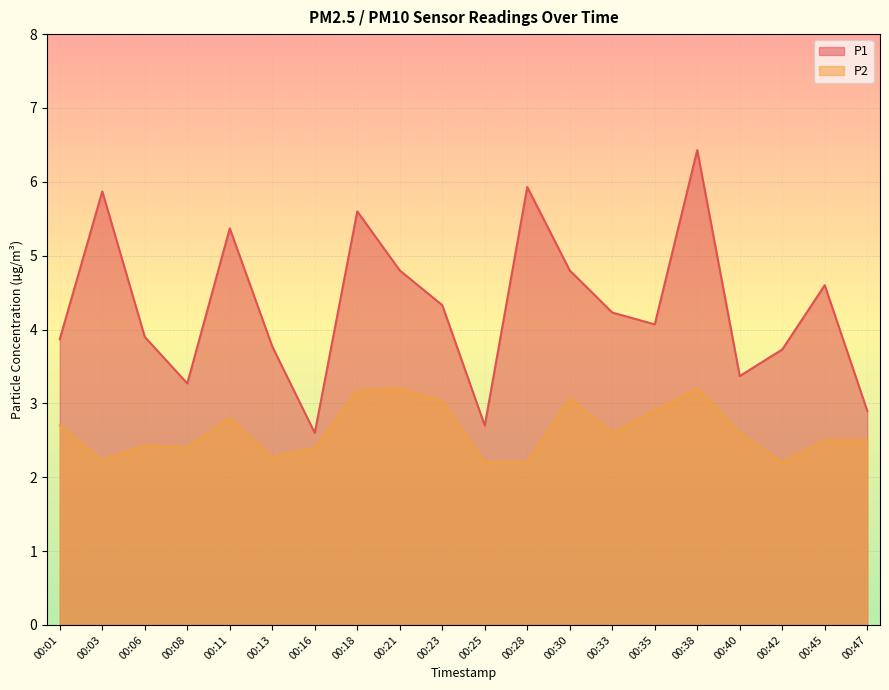

Reading right to left, list all the values displayed in this chart.

P1: 2.9	4.6	3.7	3.4	6.4	4.1	4.2	4.8	5.9	2.7	4.3	4.8	5.6	2.6	3.8	5.4	3.3	3.9	5.9	3.9
P2: 2.5	2.5	2.2	2.6	3.2	2.9	2.6	3.1	2.2	2.2	3.0	3.2	3.2	2.4	2.3	2.8	2.4	2.4	2.2	2.7